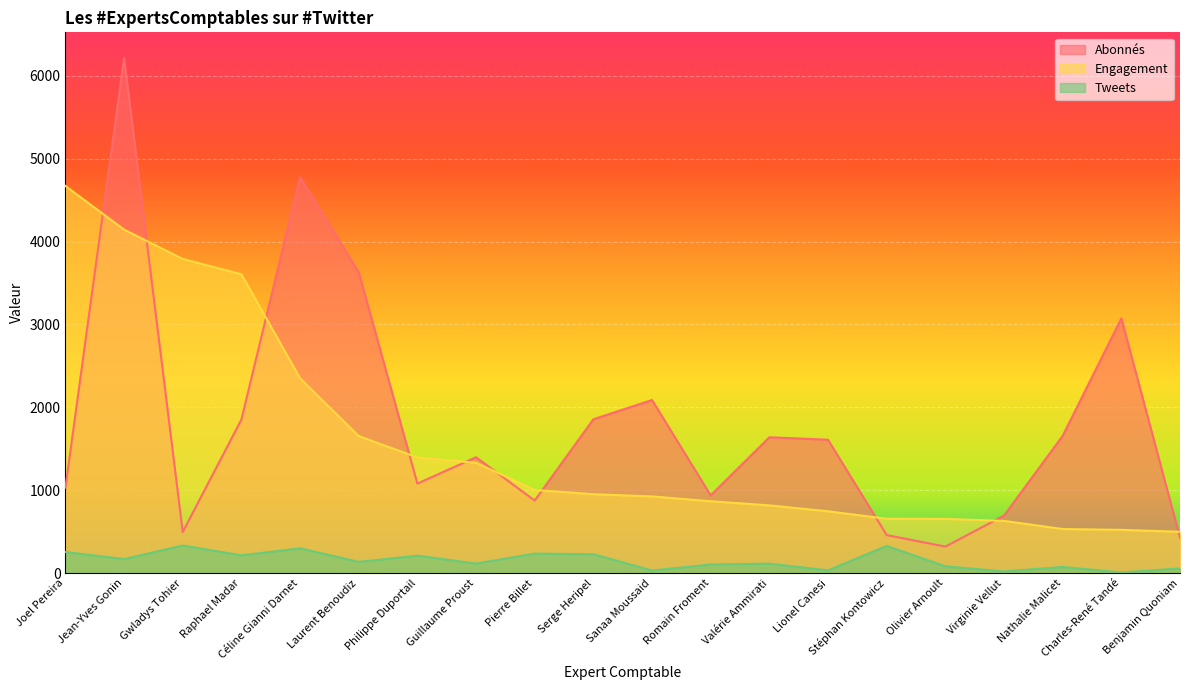

How many lines are shown in the chart?

3